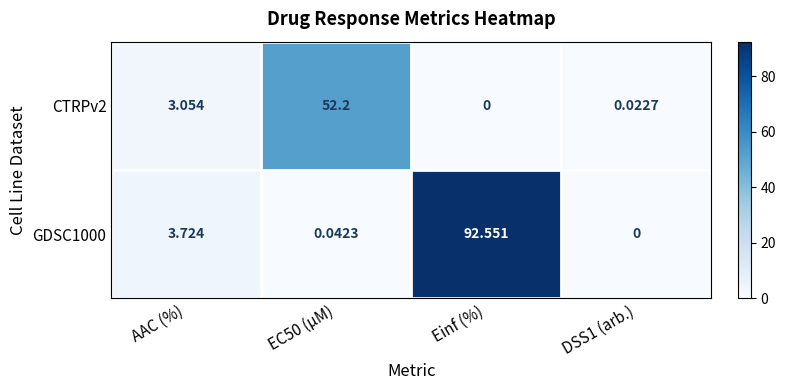

At which label is GDSC1000 closest to 46?

AAC (%)